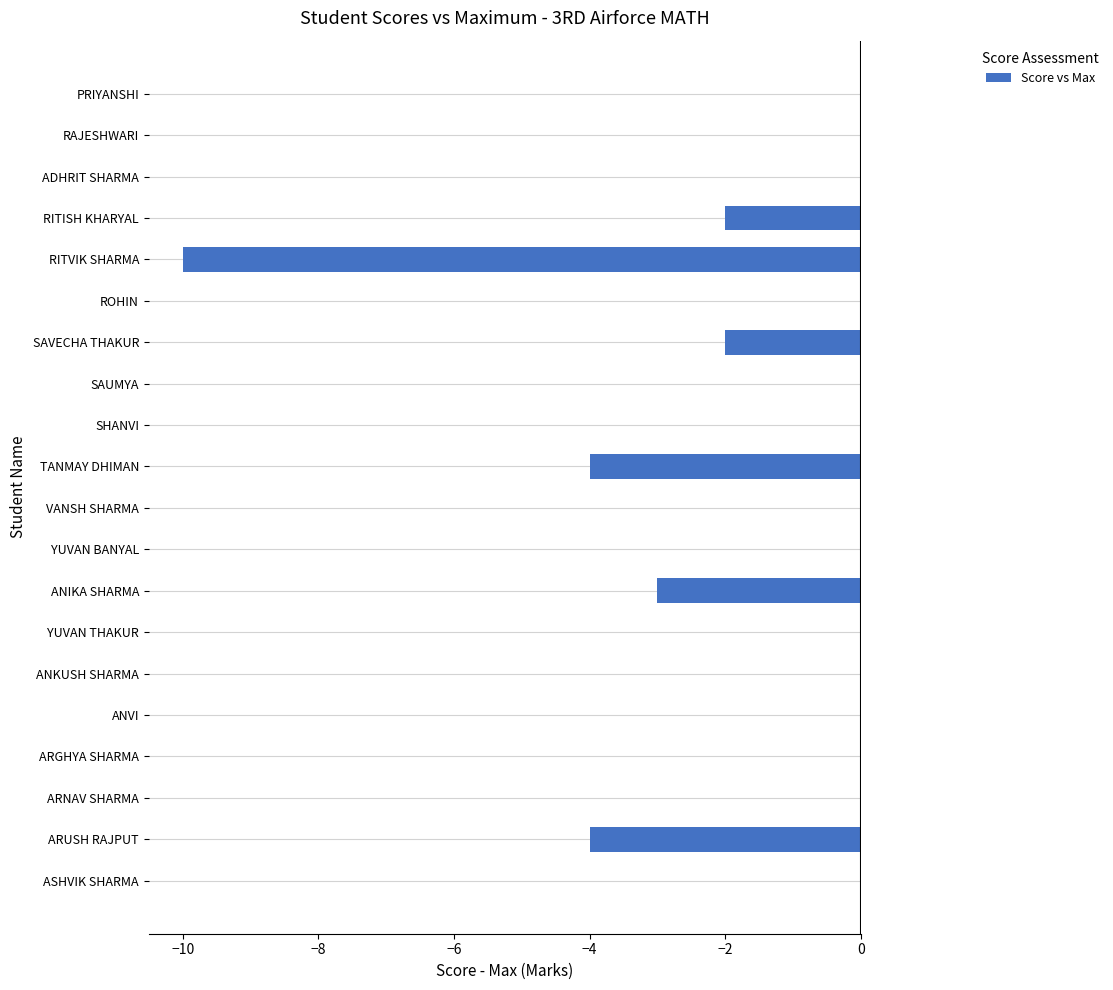

What is the sum of all values?

-25